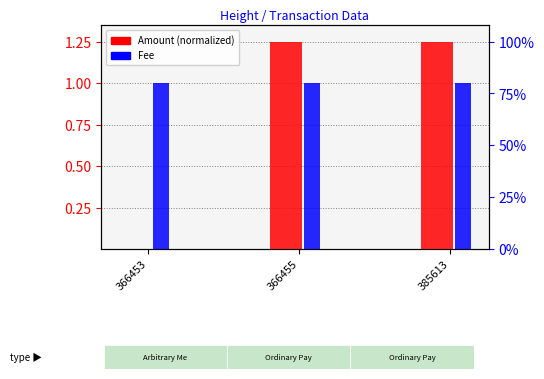

Read the Fee value at 385613.

1.0